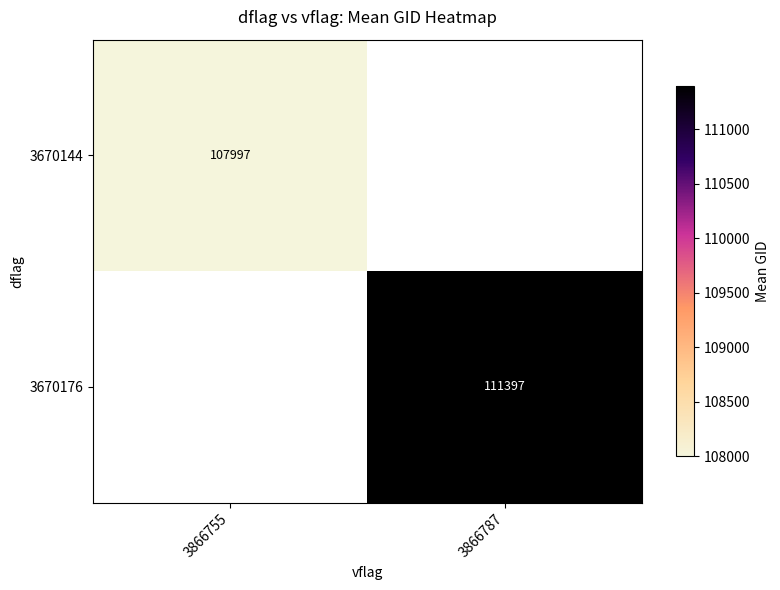

Is the value of 3670144 at 3866755 greater than the value of 3670176 at 3866755?

No